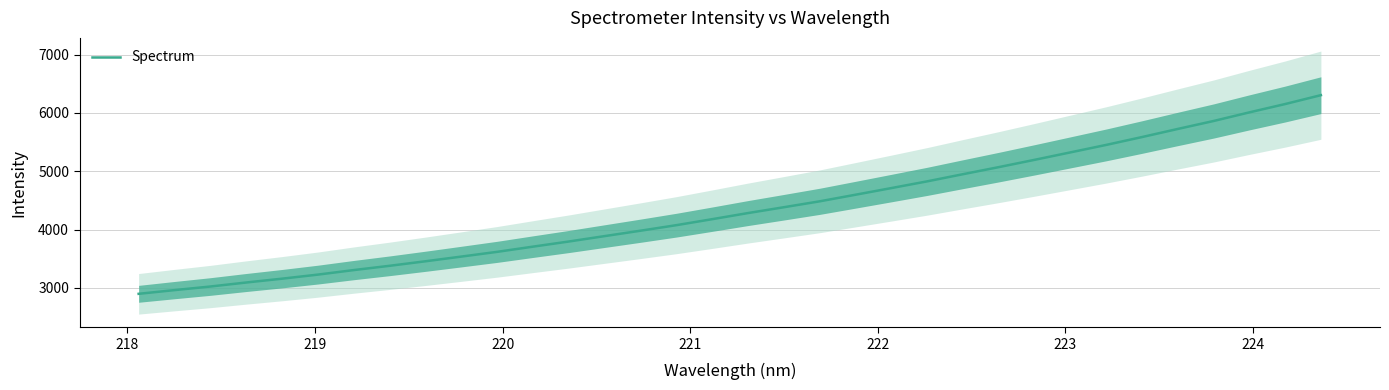

What is the lowest value of the Spectrum series?

2898.3